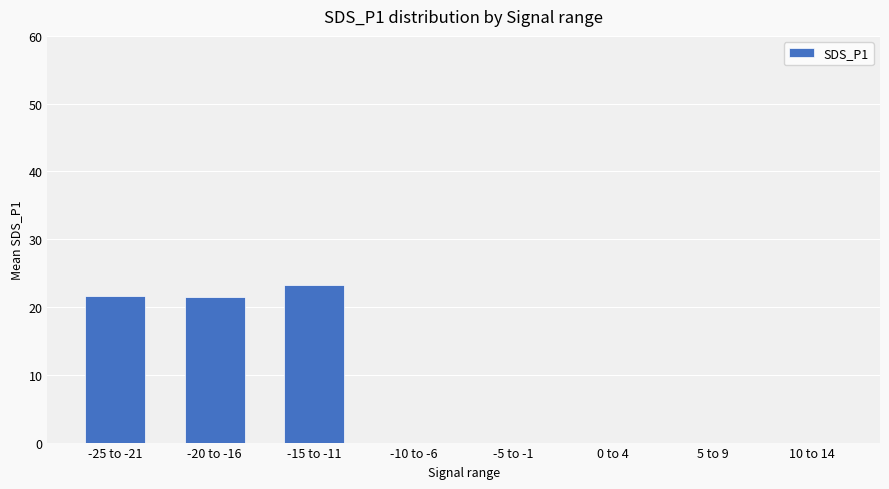

What is the sum of all values?

66.3